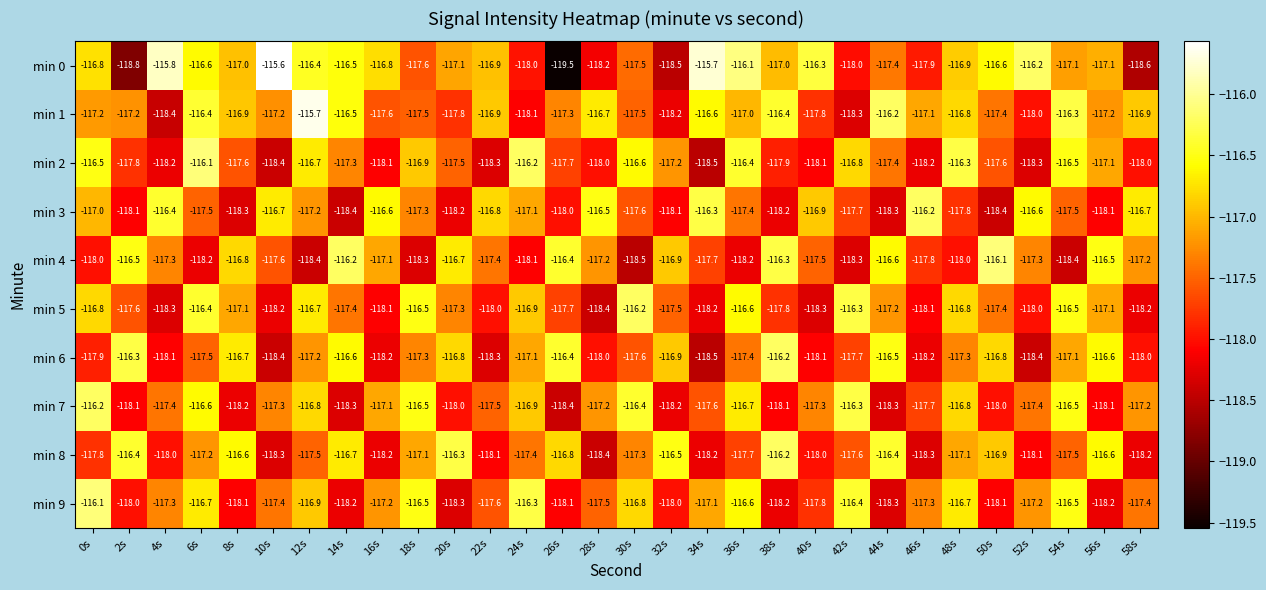

What is the maximum value shown in the chart?

-115.6